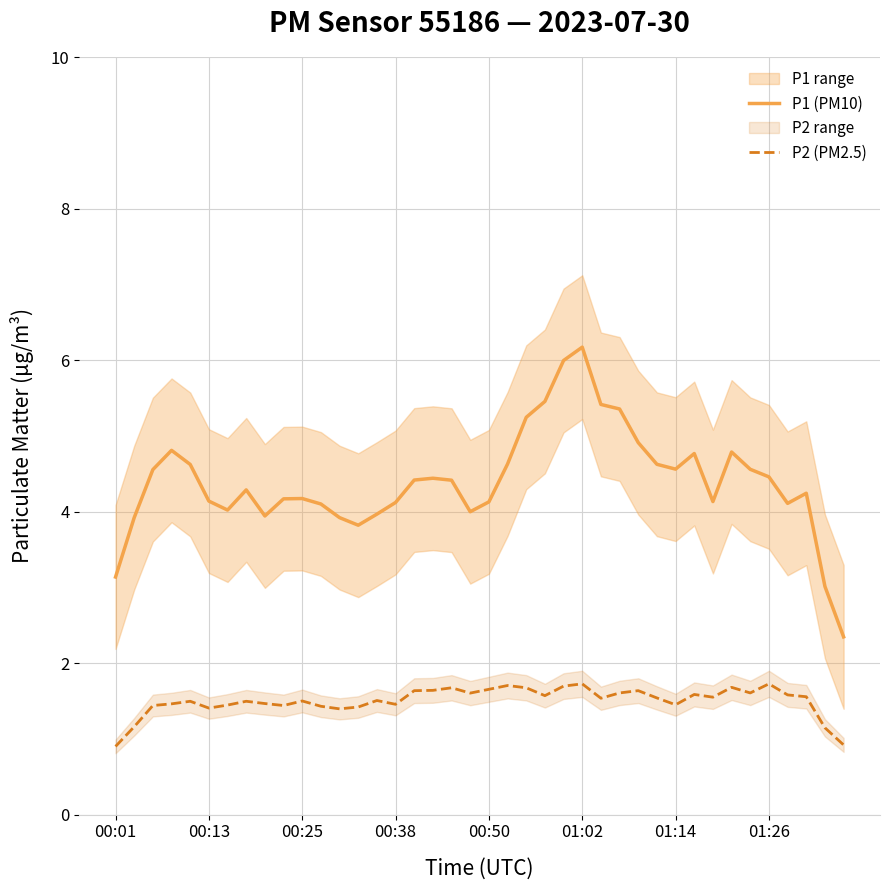

At how many categories does at least one series exceed 5?

6